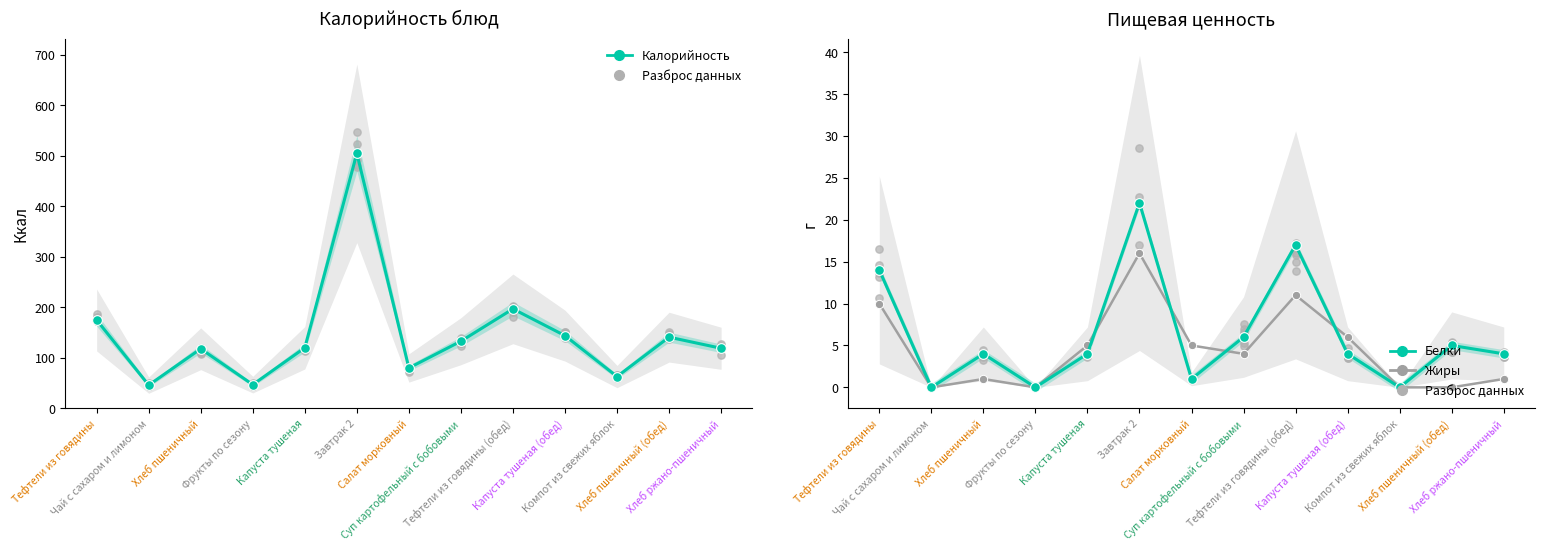

What is the total value across all series at Капуста тушеная?

129